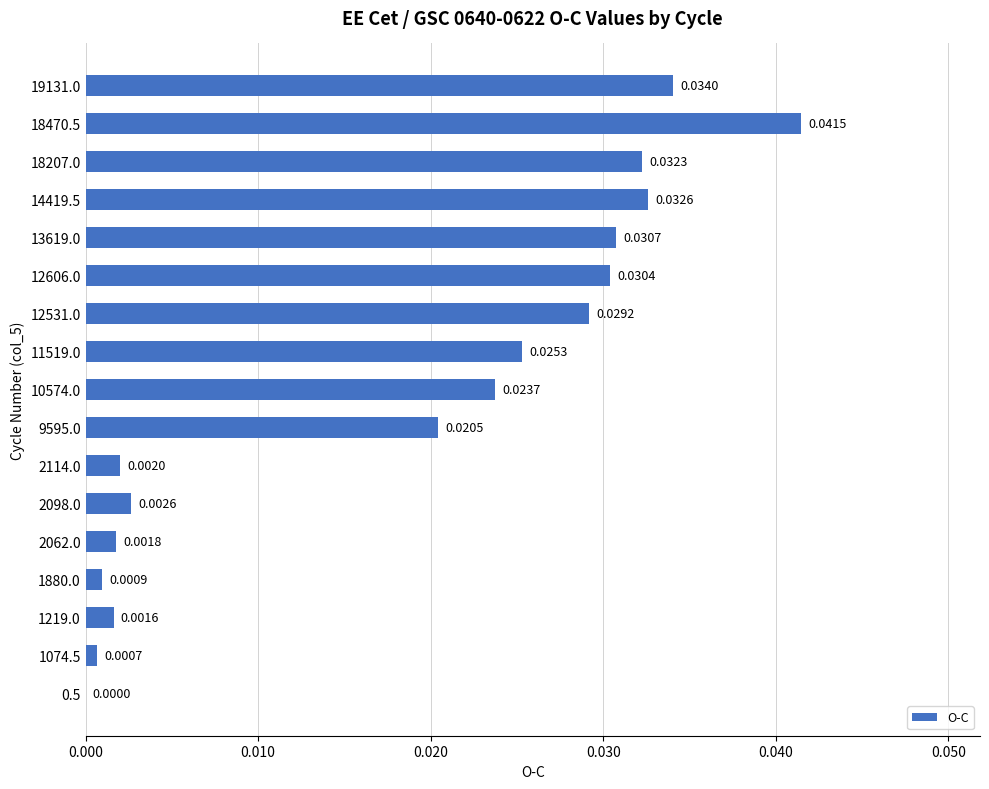

What is the sum of all values?

0.3